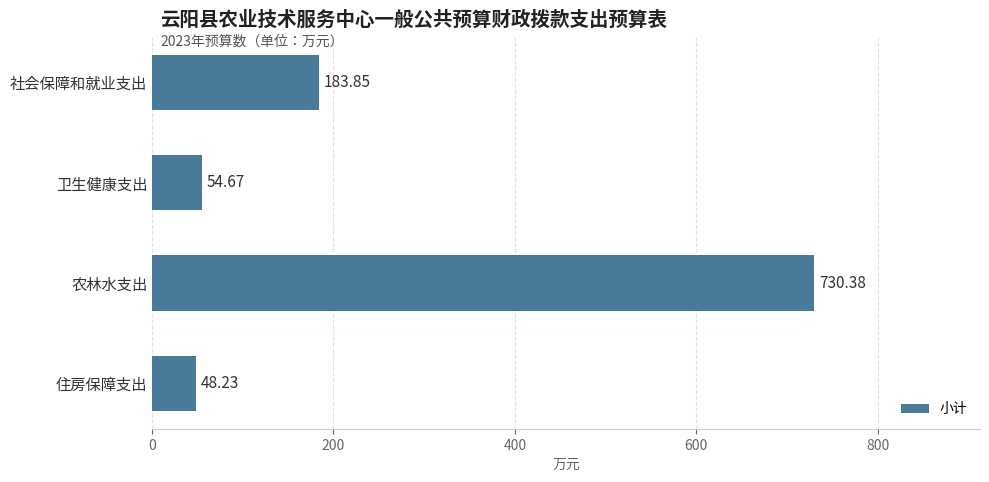

What is the maximum value shown in the chart?

730.4